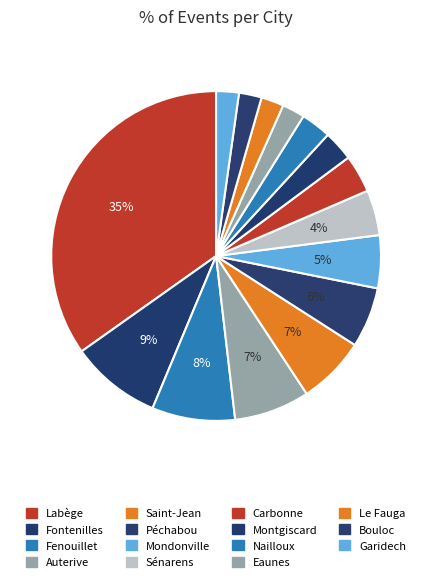

What is the smallest slice in the pie chart?

Eaunes